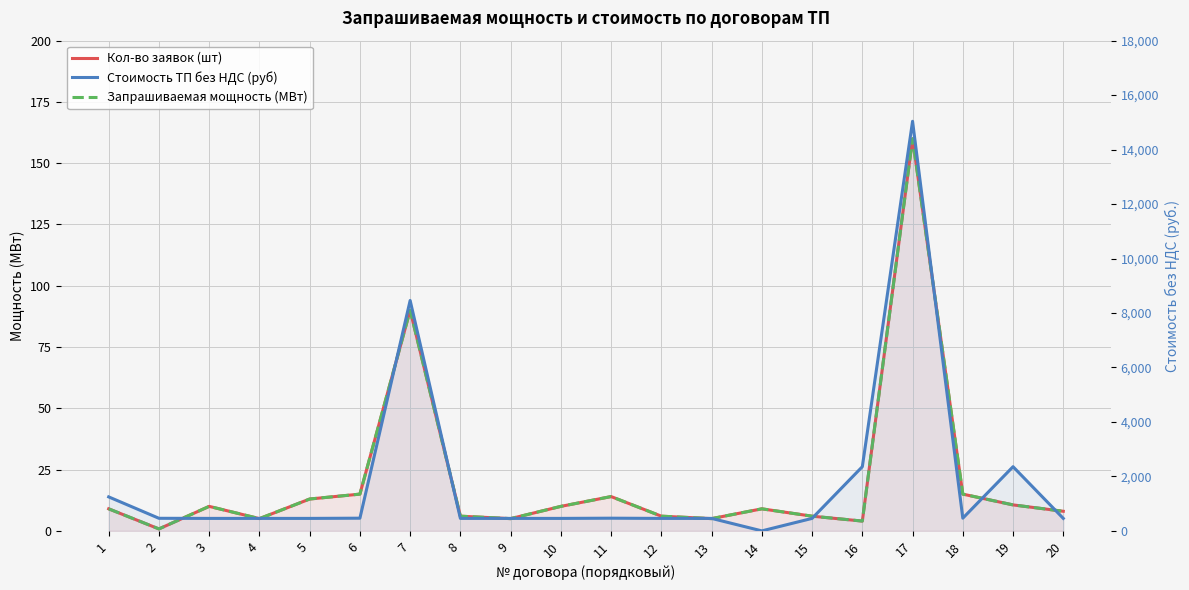

Which series has the largest total across all categories?

Стоимость ТП без НДС (руб)